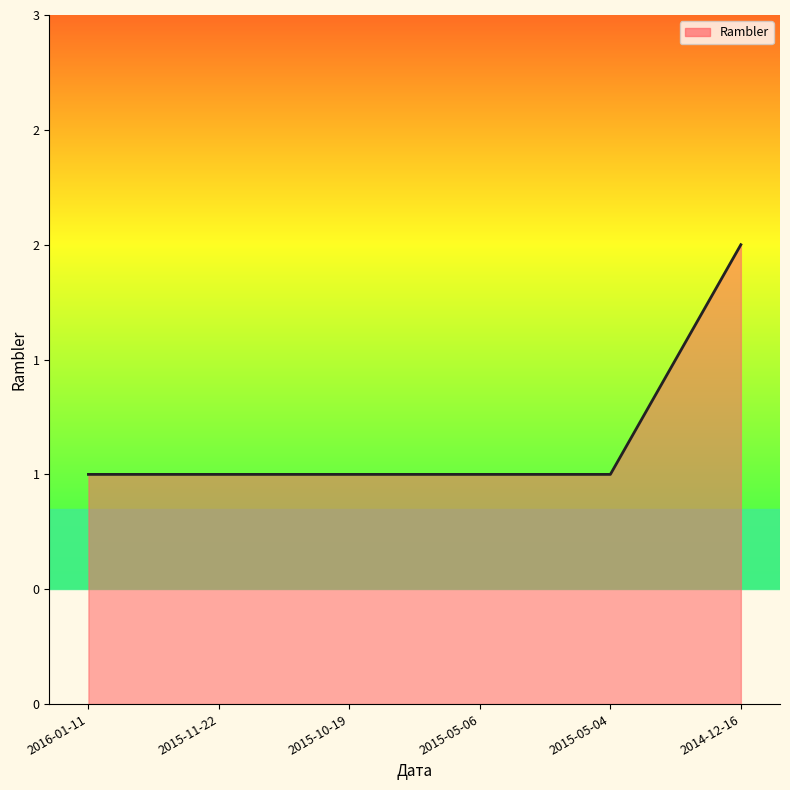

Does the chart have visible grid lines?

No